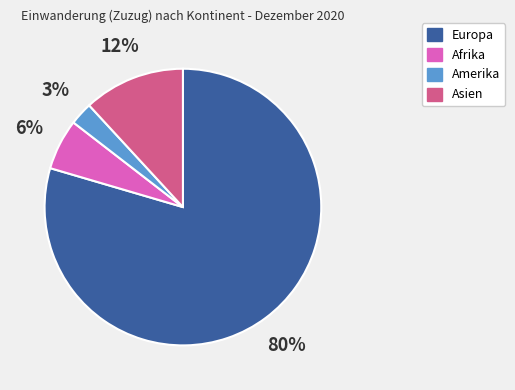

To the nearest percent, what is the average slice percentage?

25%